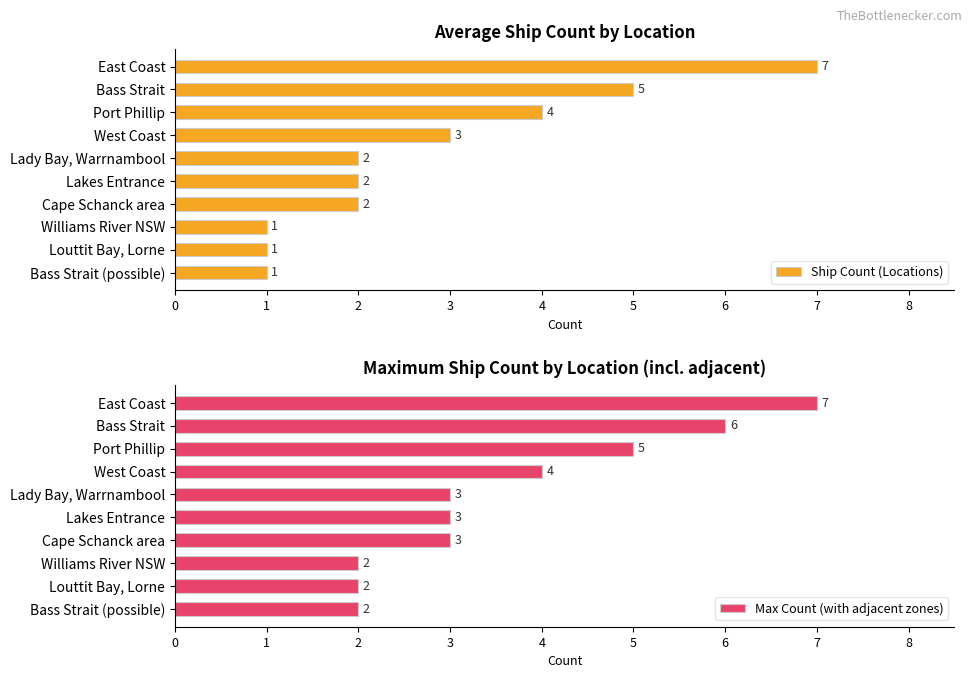

True or false: Ship Count (Locations) has a value of 1 at Lady Bay, Warrnambool.

False